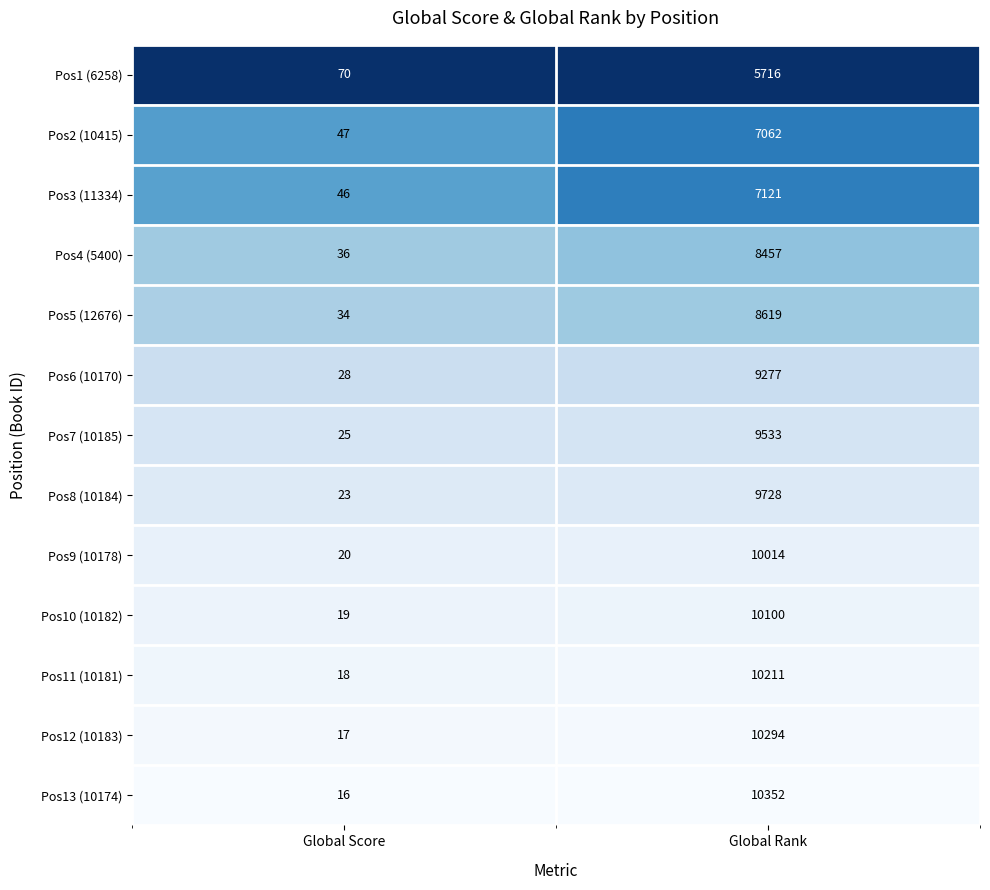

Reading left to right, what are all the values shown in this chart?

Pos1 (6258): 70	5716
Pos2 (10415): 47	7062
Pos3 (11334): 46	7121
Pos4 (5400): 36	8457
Pos5 (12676): 34	8619
Pos6 (10170): 28	9277
Pos7 (10185): 25	9533
Pos8 (10184): 23	9728
Pos9 (10178): 20	10014
Pos10 (10182): 19	10100
Pos11 (10181): 18	10211
Pos12 (10183): 17	10294
Pos13 (10174): 16	10352